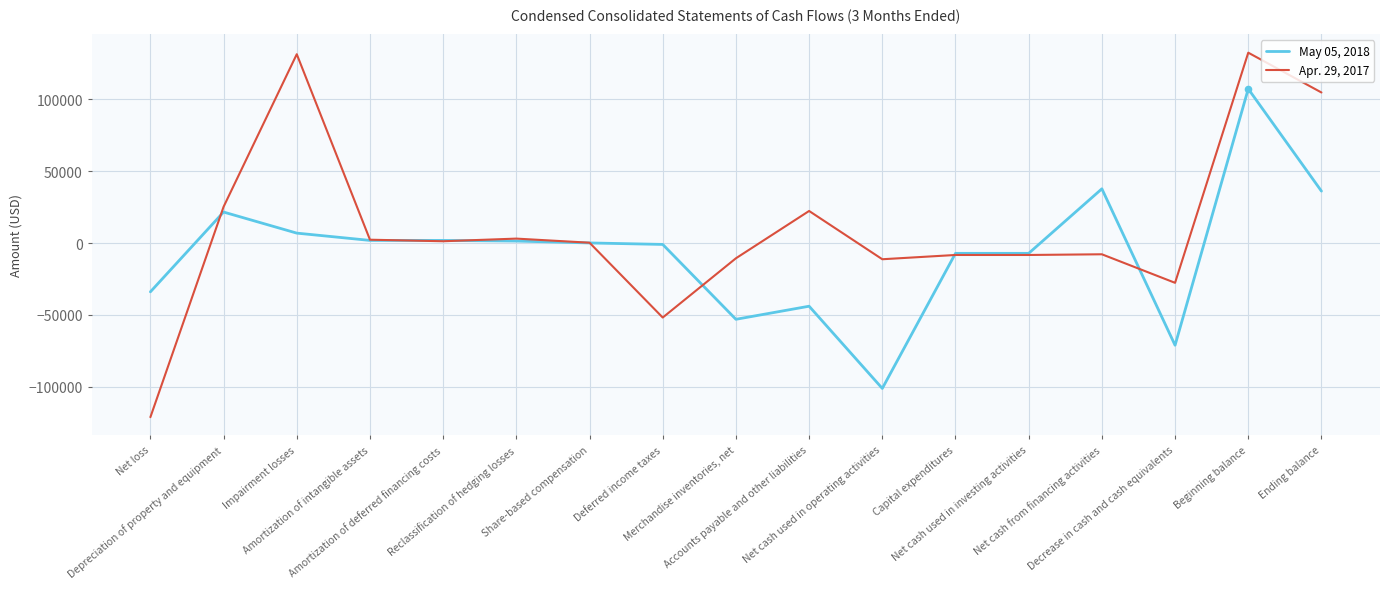

At how many categories does at least one series exceed 92304?

3